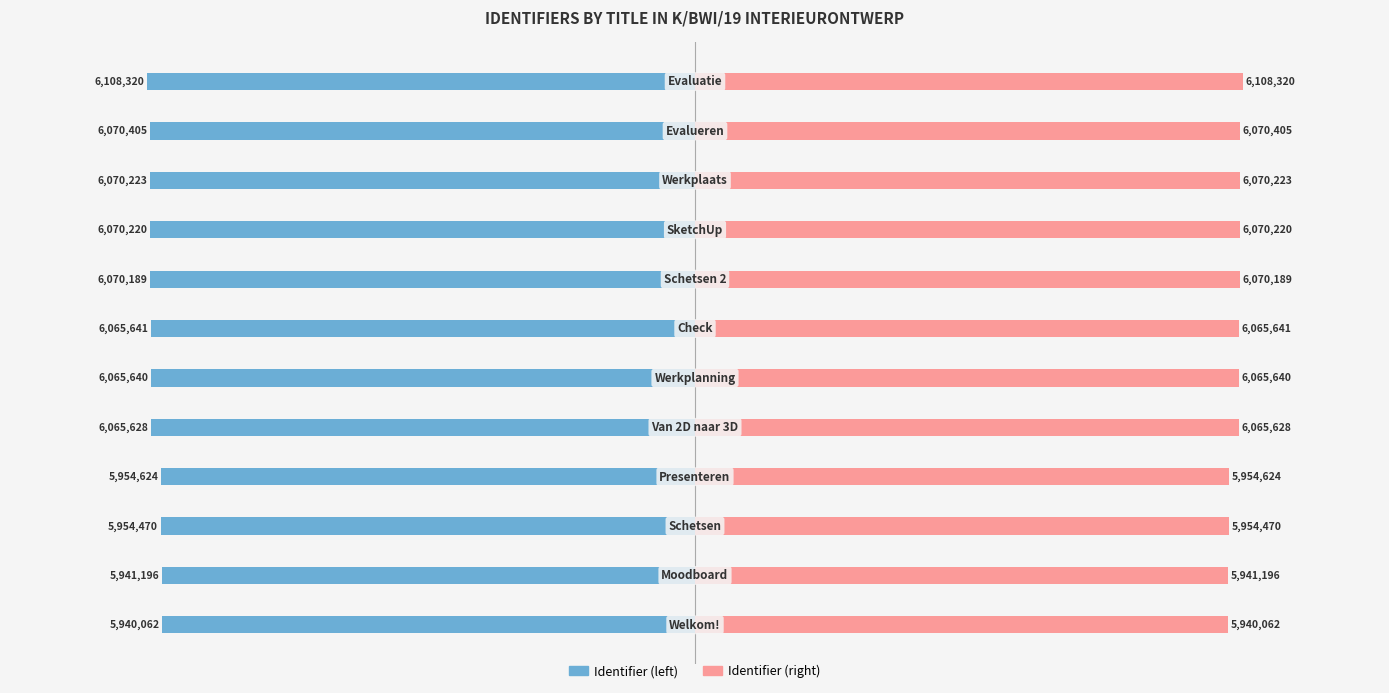

Between 6 and 10, which series saw the biggest shift?

Identifier (left)